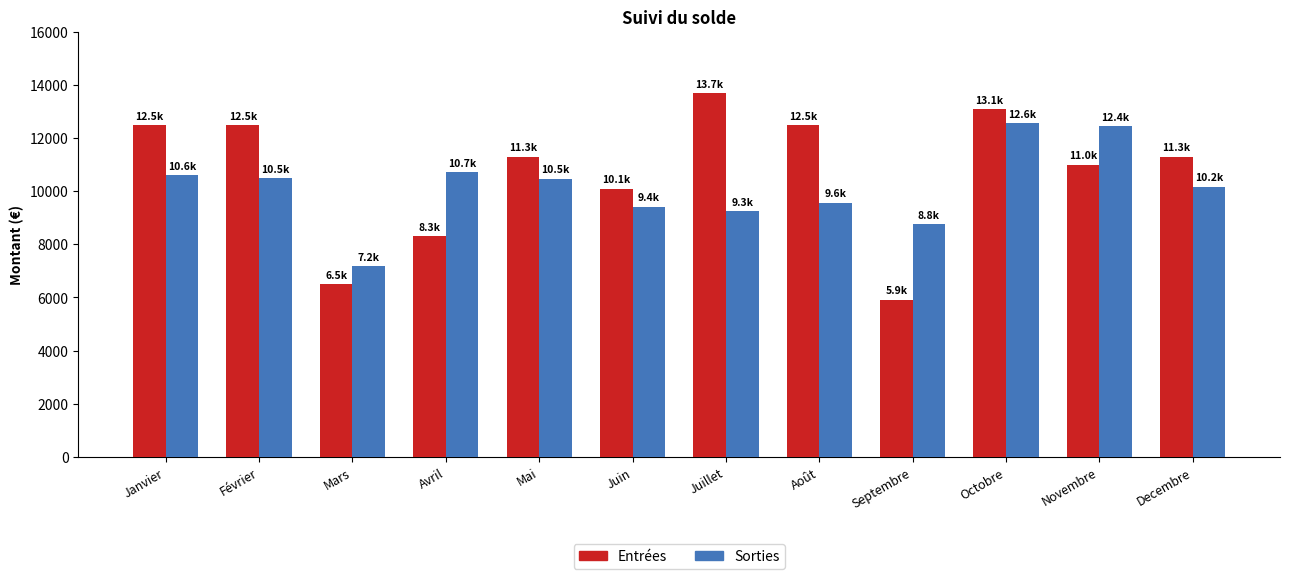

What position from the right is Mai?

8